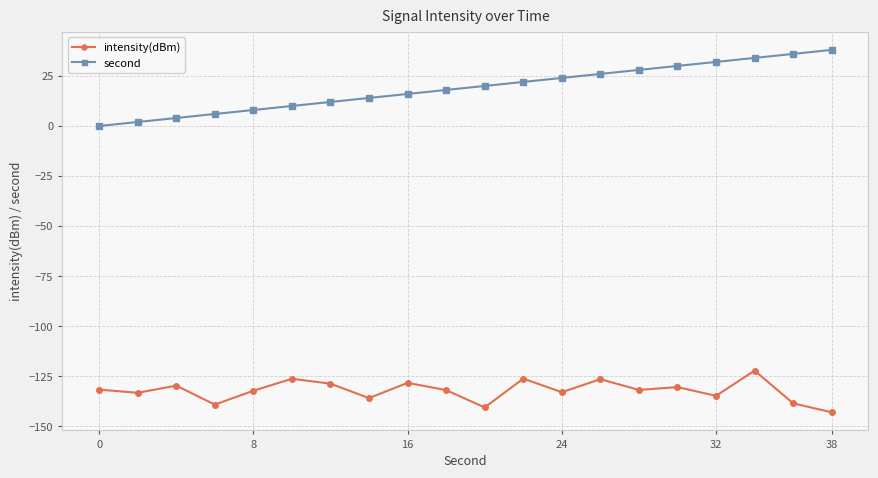

What is the highest value of the intensity(dBm) series?

-122.1